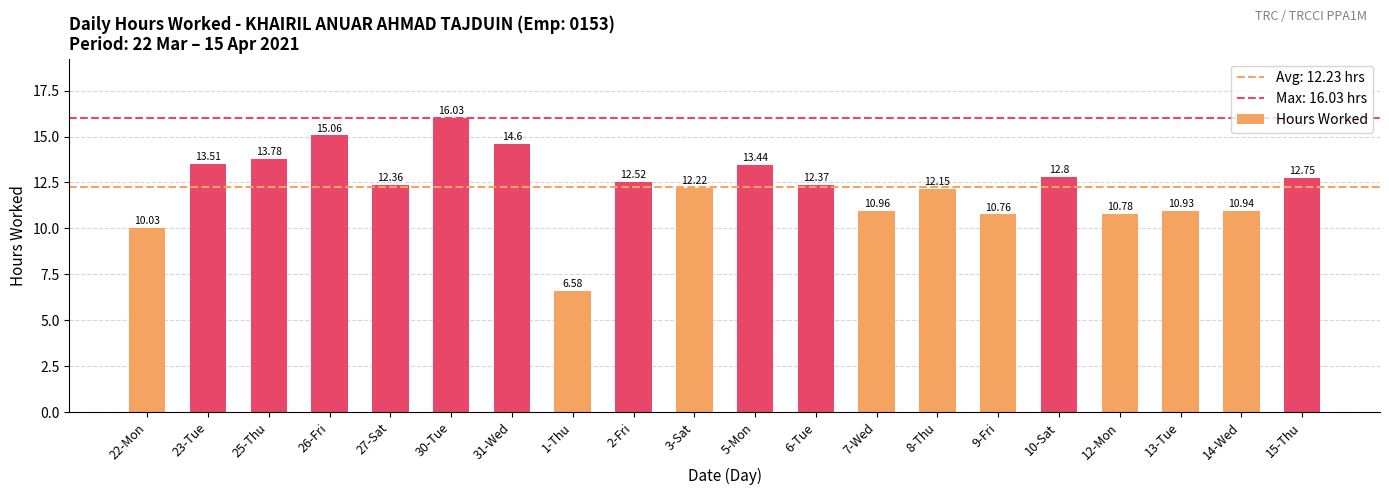

Which label corresponds to the smallest value in the chart?

1-Thu